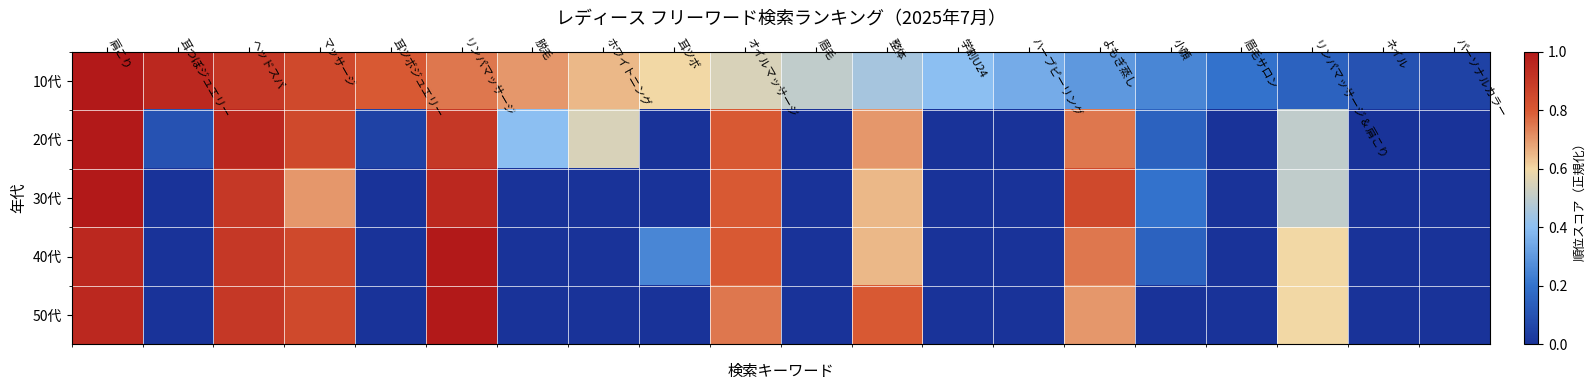

Which series changed the most between ヘッドスパ and マッサージ?

30代